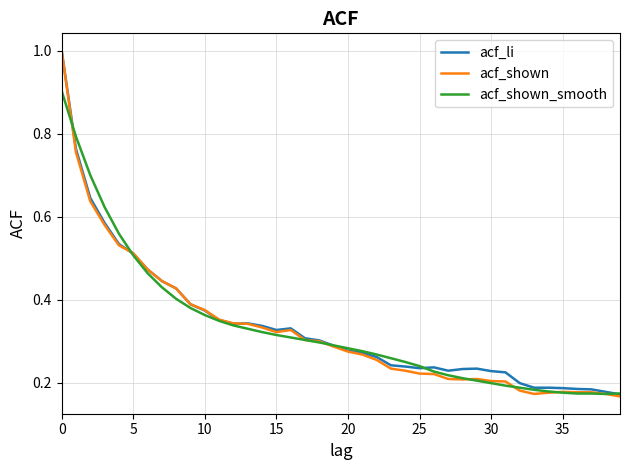

Which series has the widest spread of values?

acf_shown